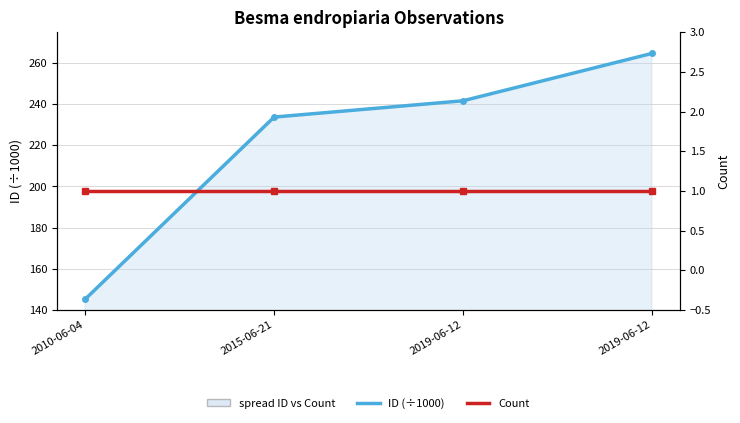

What is the label of the 3rd point from the right?

2015-06-21